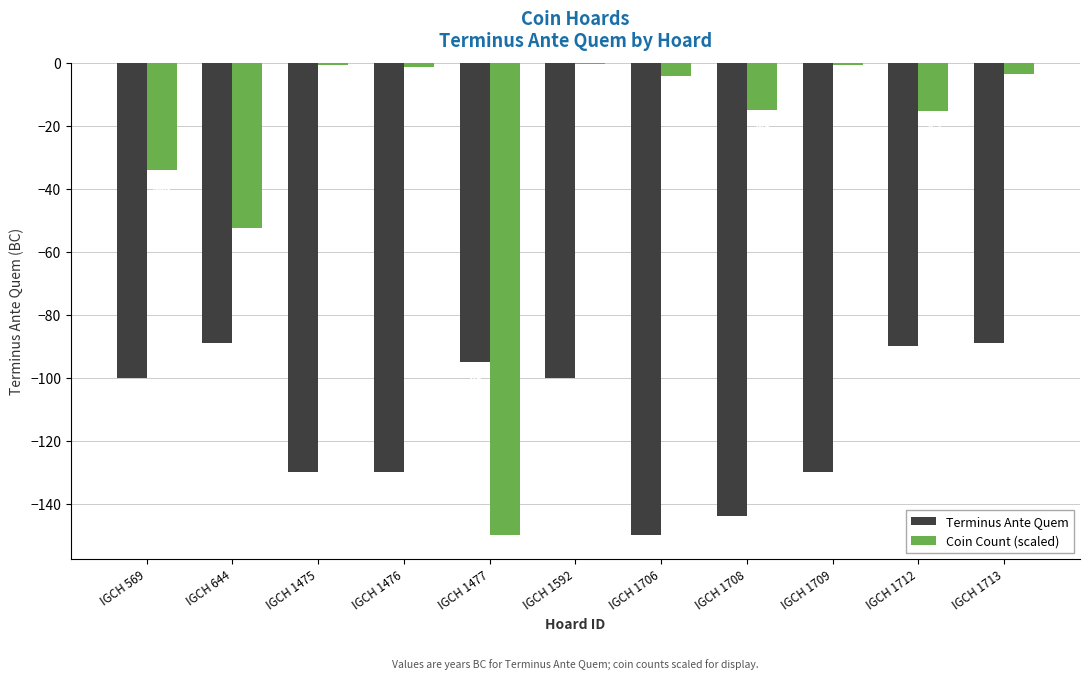

Which series changed the most between IGCH 1709 and IGCH 1713?

Terminus Ante Quem